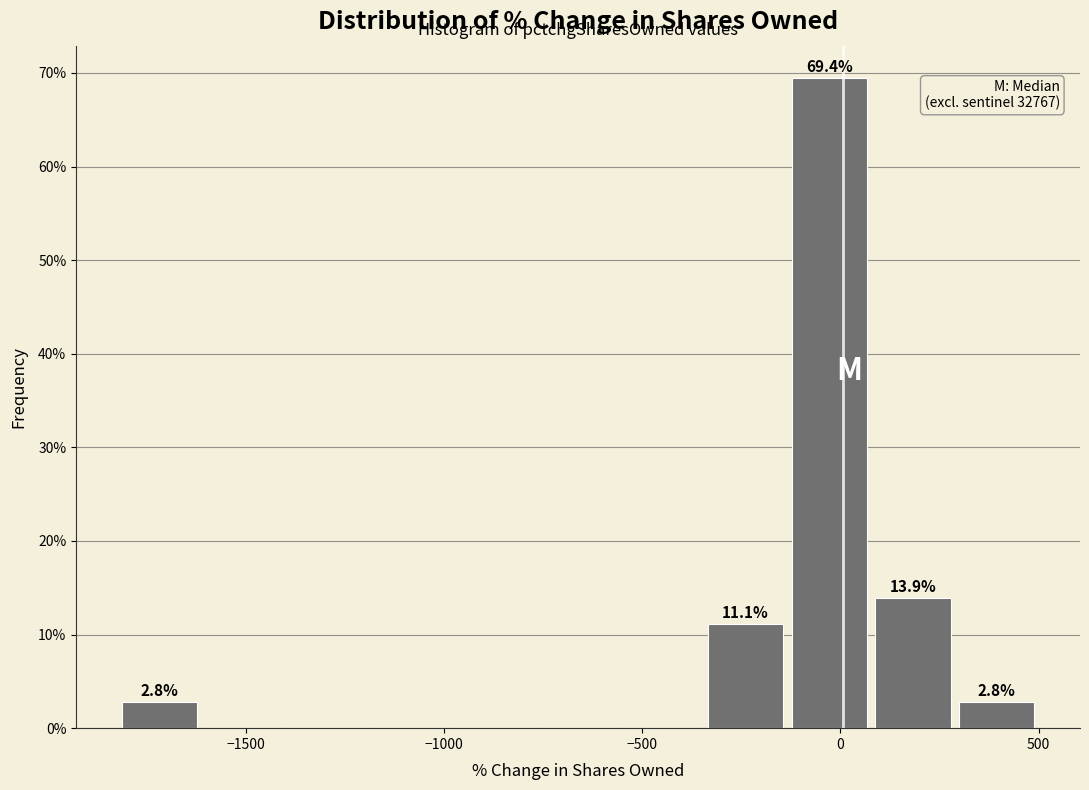

Over which range of the x-axis is the bar tallest?

-150 to 100